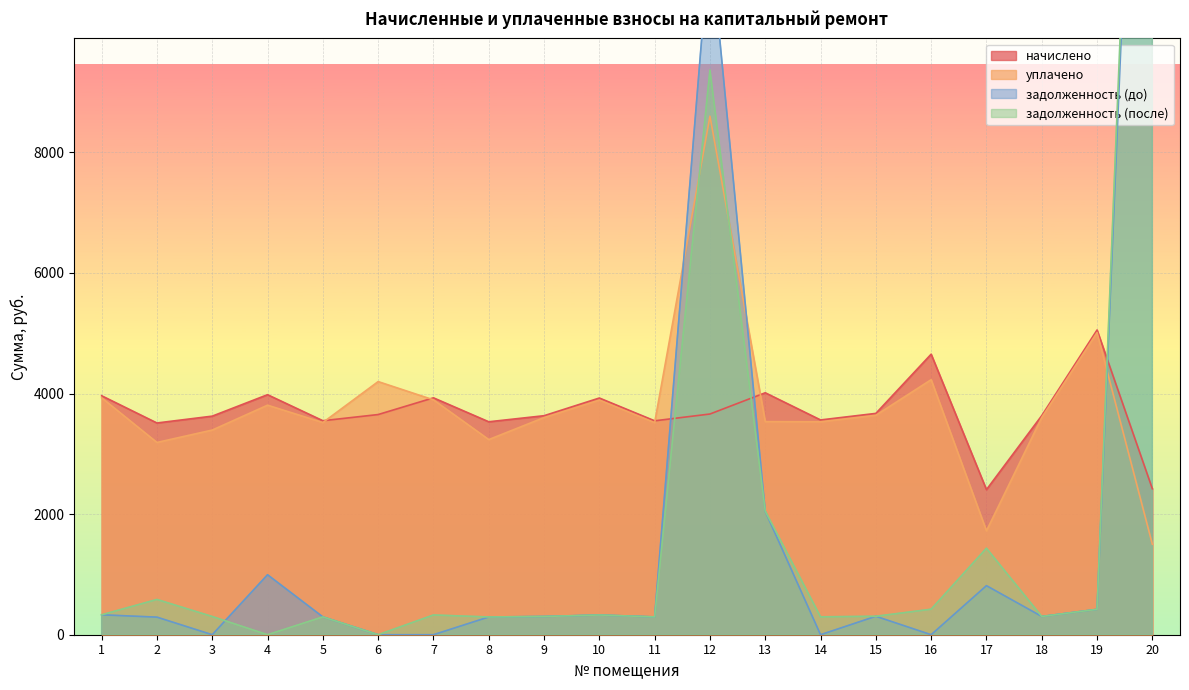

Which label corresponds to the largest value in the chart?

20